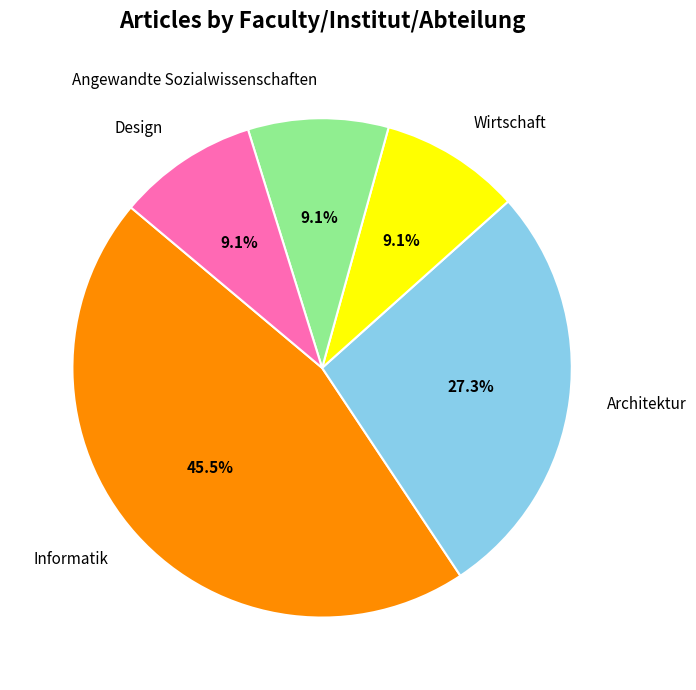

Count the number of slices in the pie.

5